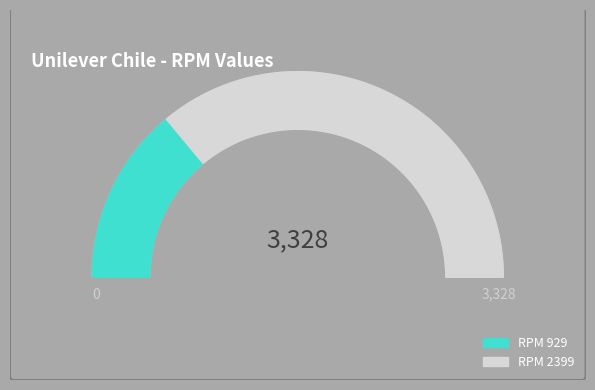

What percentage do 2399 and 929 together represent?

100.0%